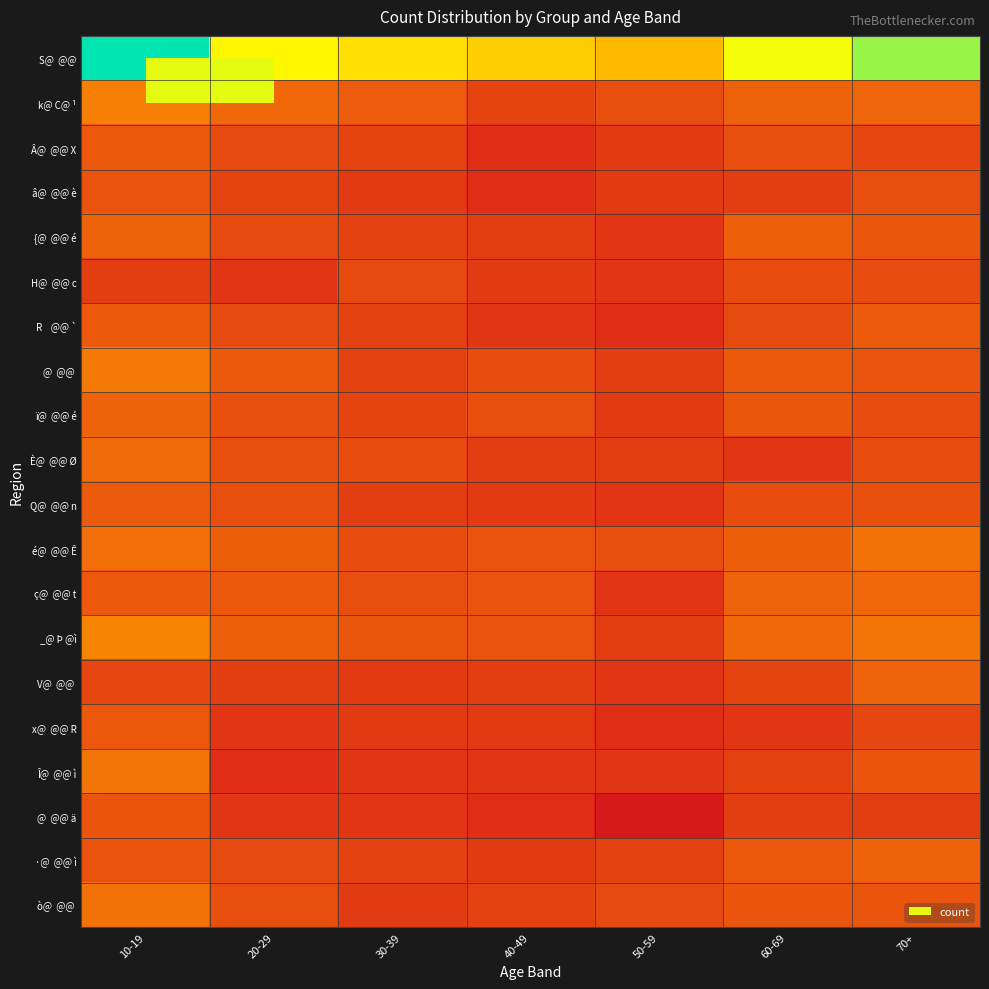

List the series in order of their peak value, lowest first.

H@ @@ c, â@ @@ è, @ @@ ä, x@ @@ R, Â@ @@ X, R @@ `, Q@ @@ n, {@ @@ é, ï@ @@ é, ·@ @@ ì, V@ @@, ç@ @@ t, È@ @@ Ø, é@ @@ Ê, ò@ @@, Î@ @@ ì, @ @@, k@ C@ ¹, _@ Þ @ì, S@ @@